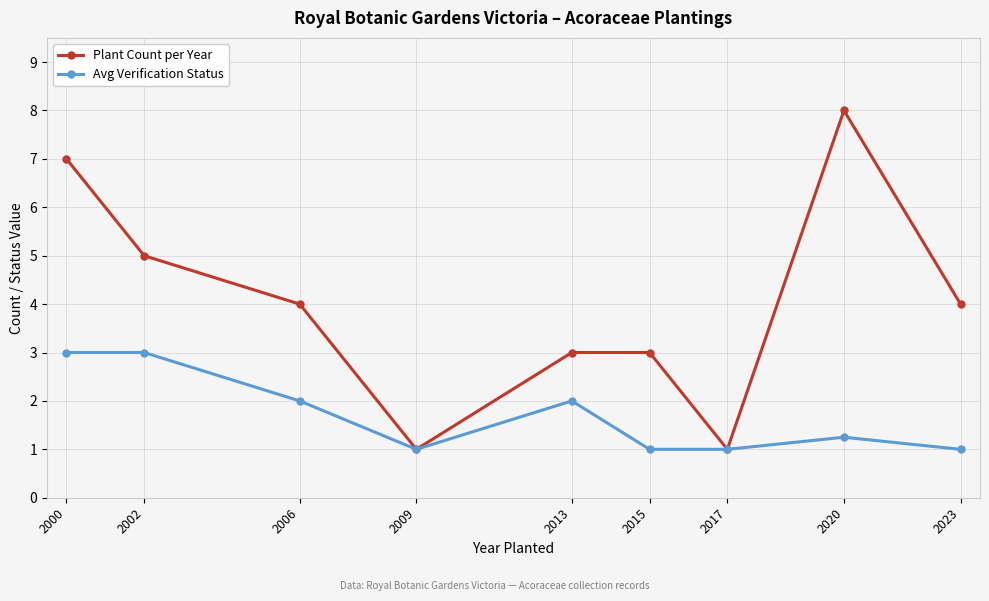

What is the value of the Avg Verification Status point at the 6th from the left?

1.0